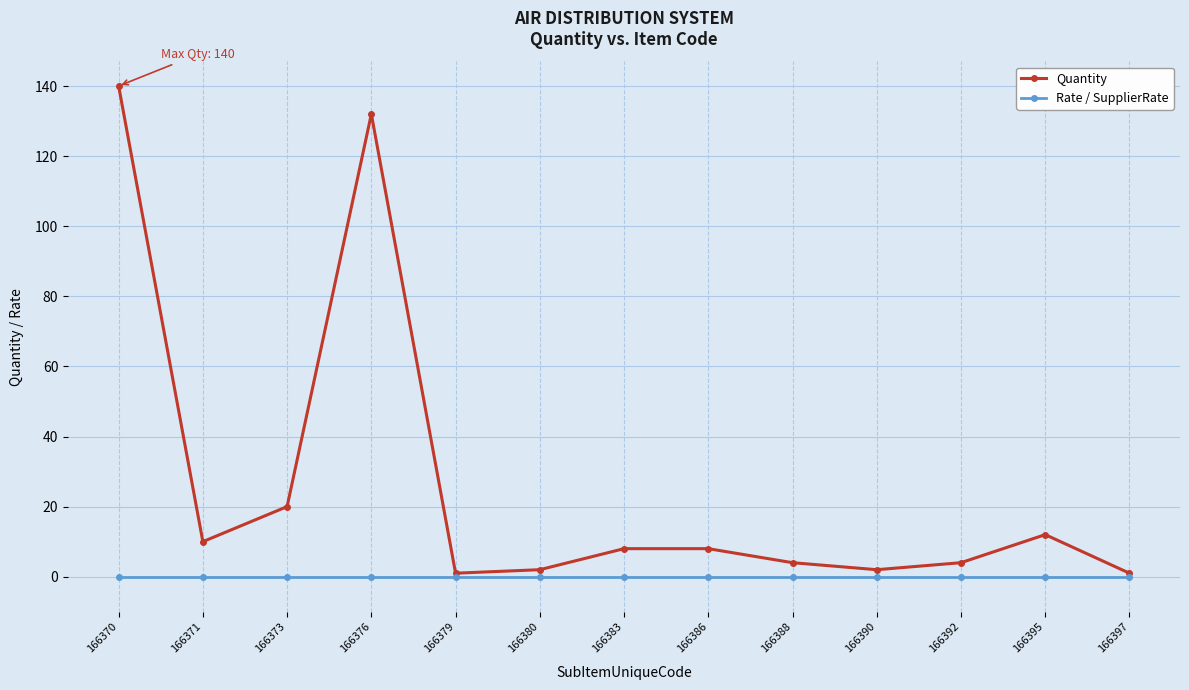

Which series changed the most between 166379 and 166388?

Quantity